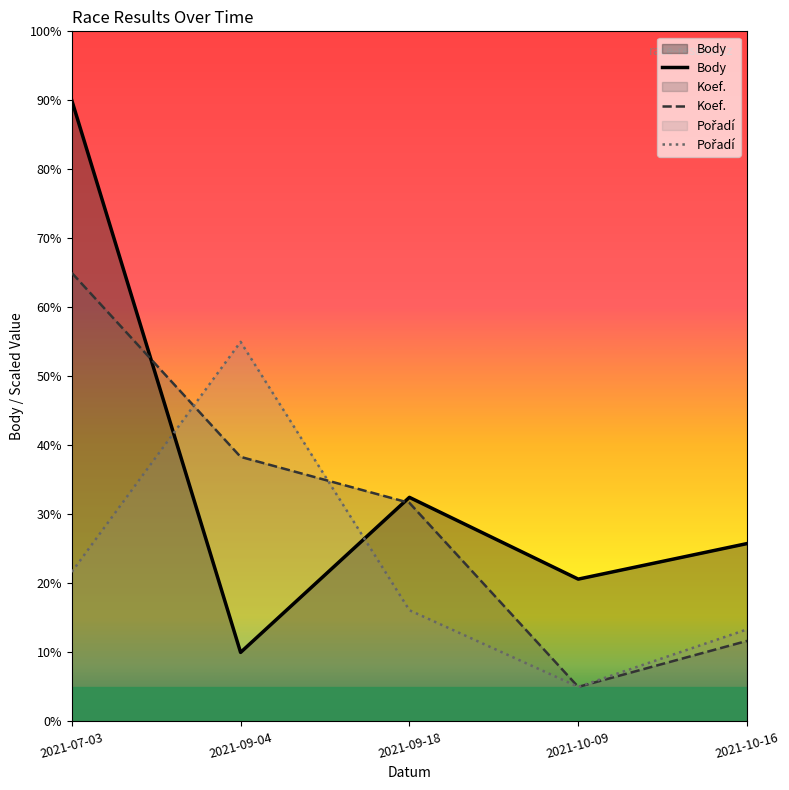

Where is Pořadí nearest to the value 30?

2021-07-03